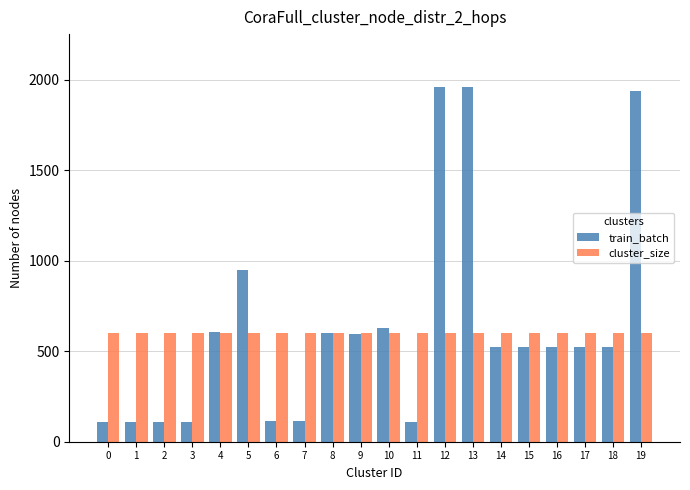

How many groups of bars are there?

20